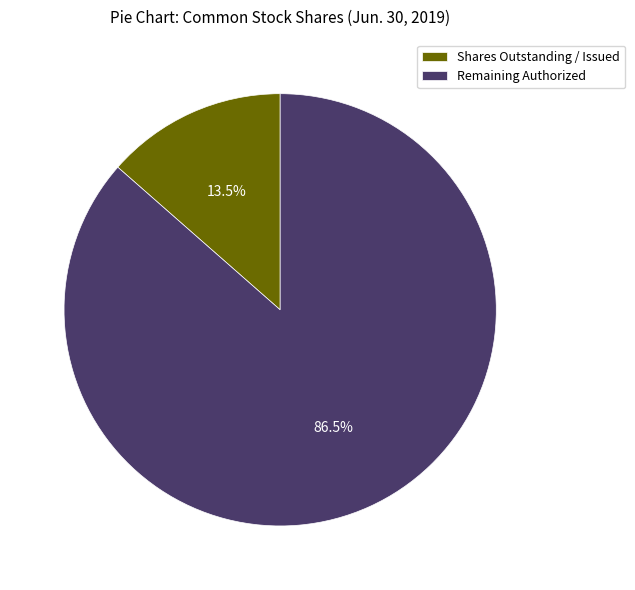

Which slice represents more than half of the pie?

Remaining Authorized